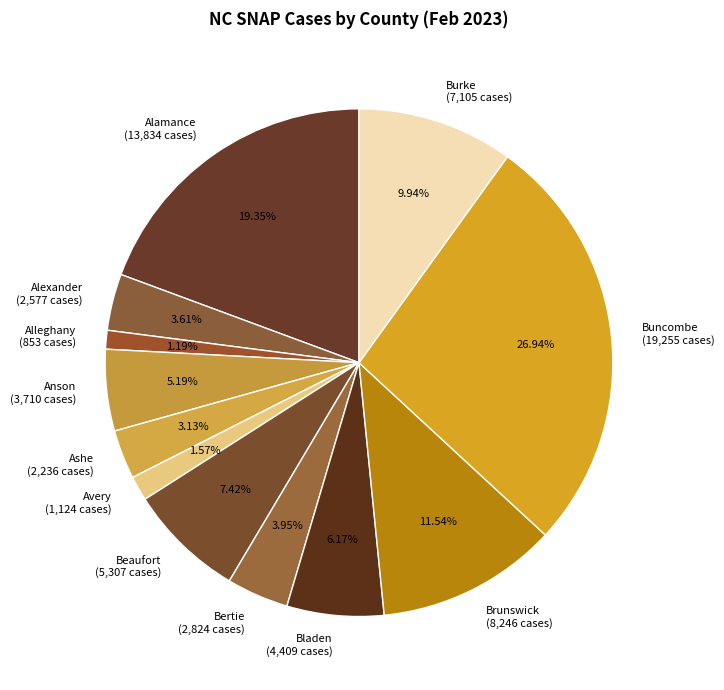

How many slices are in this pie chart?

12